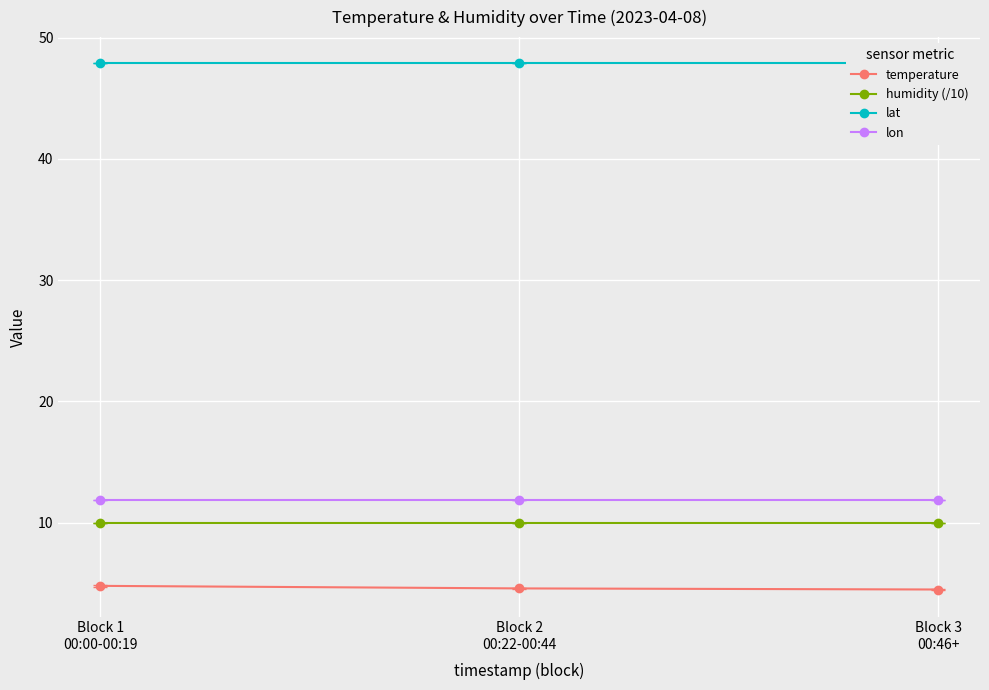

Does the chart display data point markers on the line(s)?

Yes